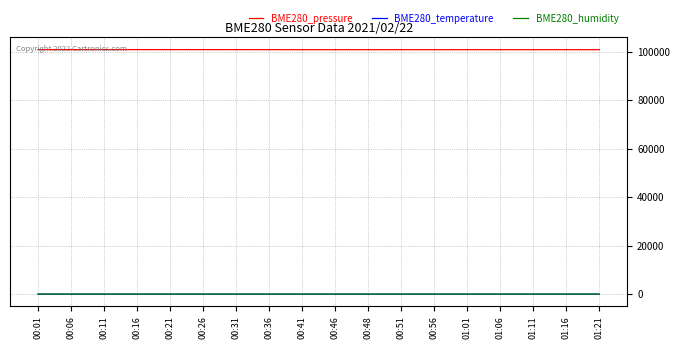

What is the maximum value for BME280_pressure?

100967.7